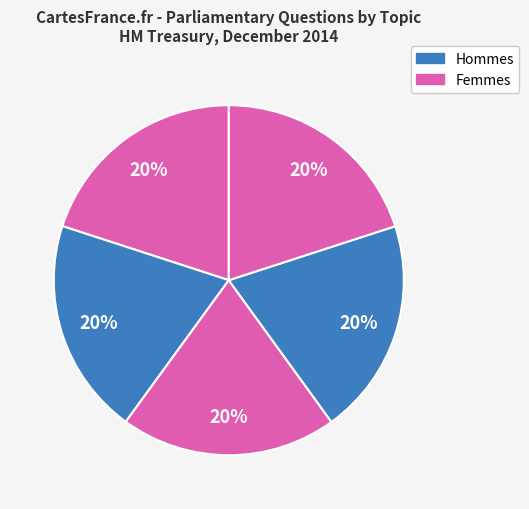

How many segments does this pie chart have?

5